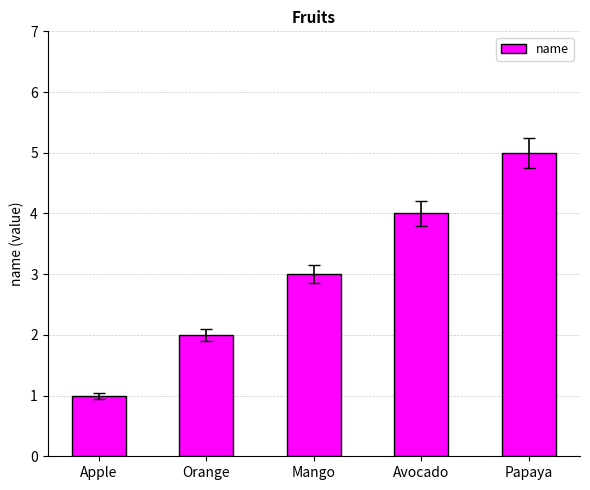

Are the bars grouped side by side (vs. stacked)?

No